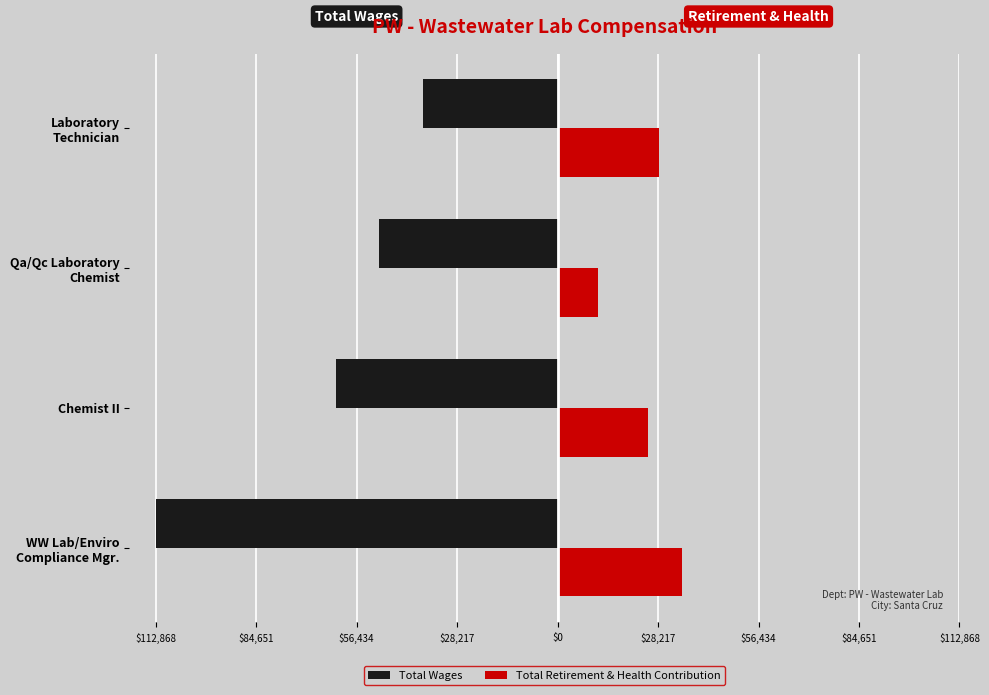

What are all the series names shown in the legend?

Total Wages, Total Retirement & Health Contribution